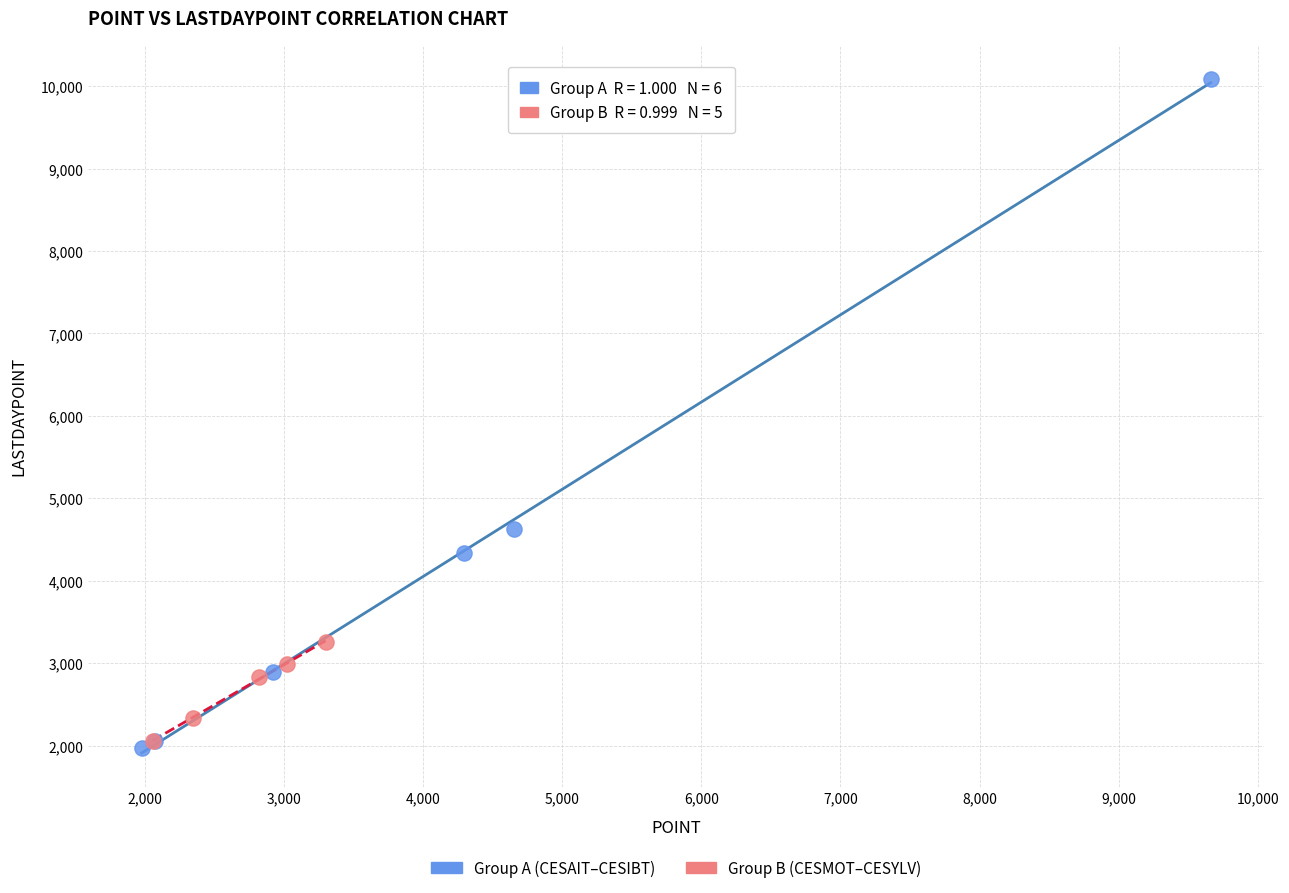

Which series has the widest spread of Y values?

Group A (CESAIT–CESIBT)